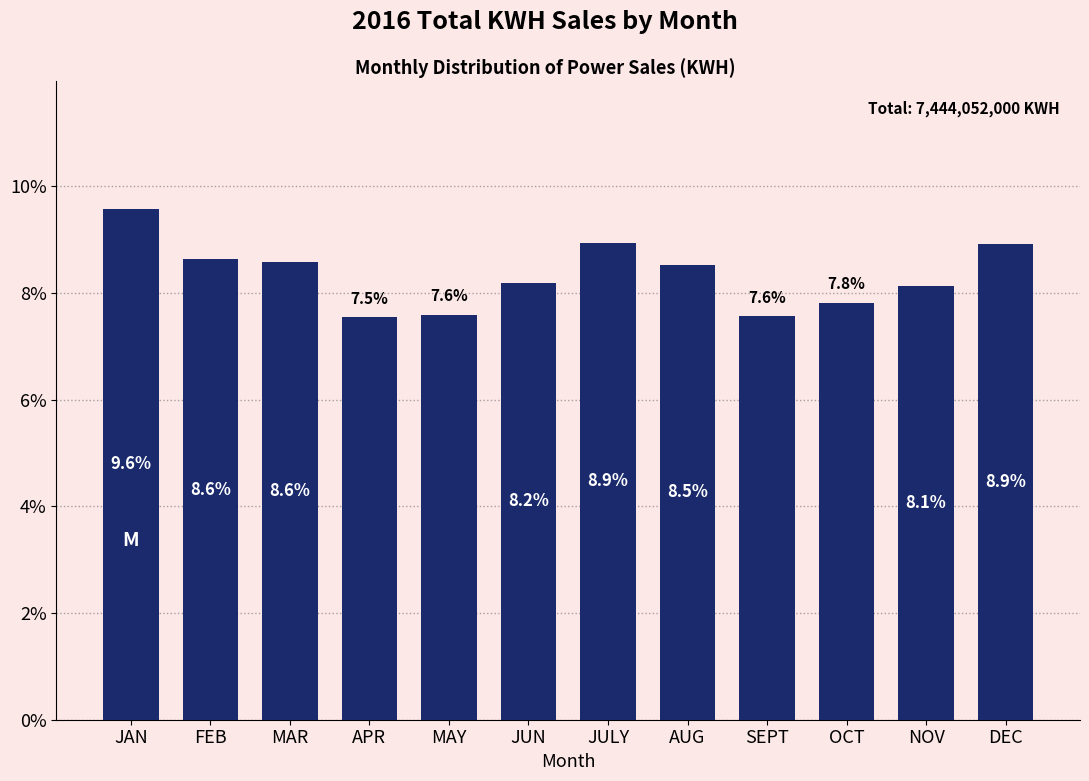

Reading left to right, what are all the values shown in this chart?

9.6	8.6	8.6	7.5	7.6	8.2	8.9	8.5	7.6	7.8	8.1	8.9